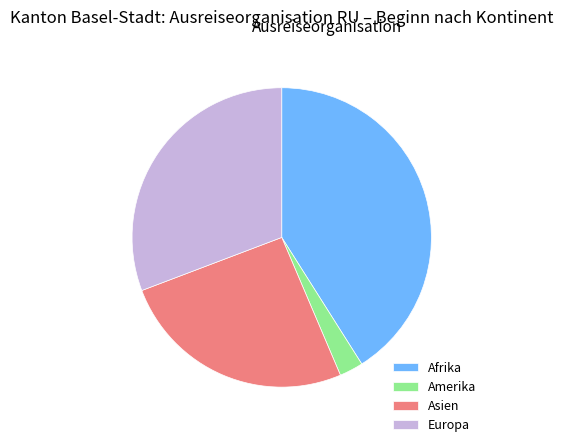

Do Asien and Amerika together represent more than half of the pie?

No